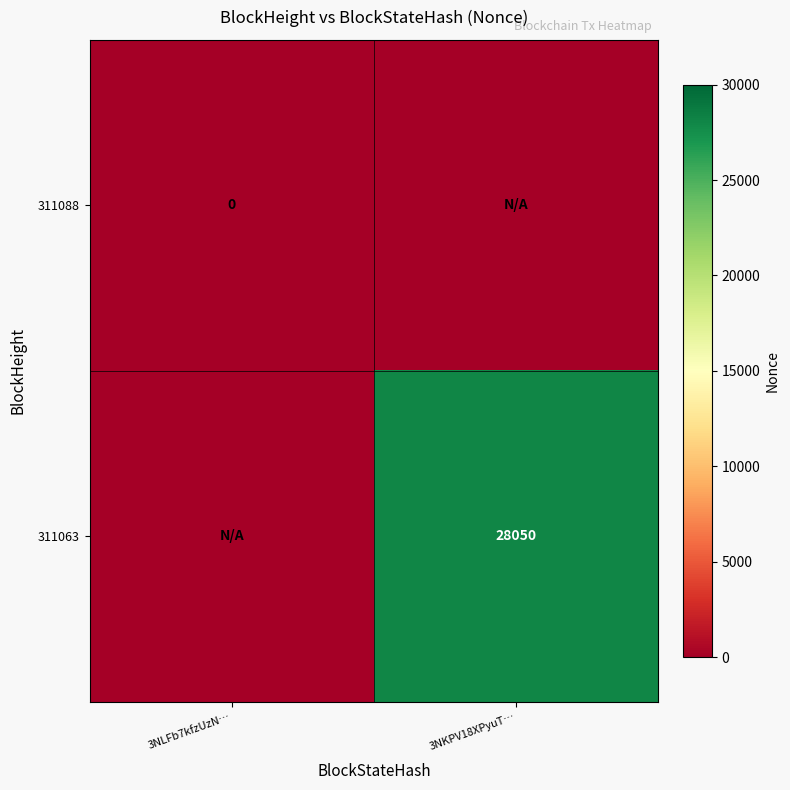

True or false: 311063 has a value of 8455 at 3NKPV18XPyuT….

False